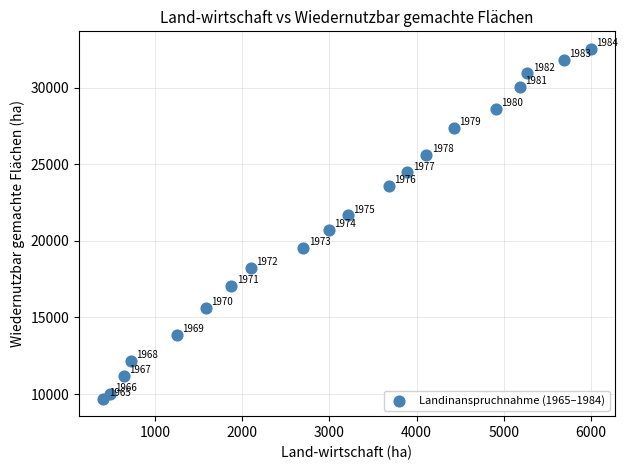

What Y value in the scatter plot is closest to 21110?

20707.6